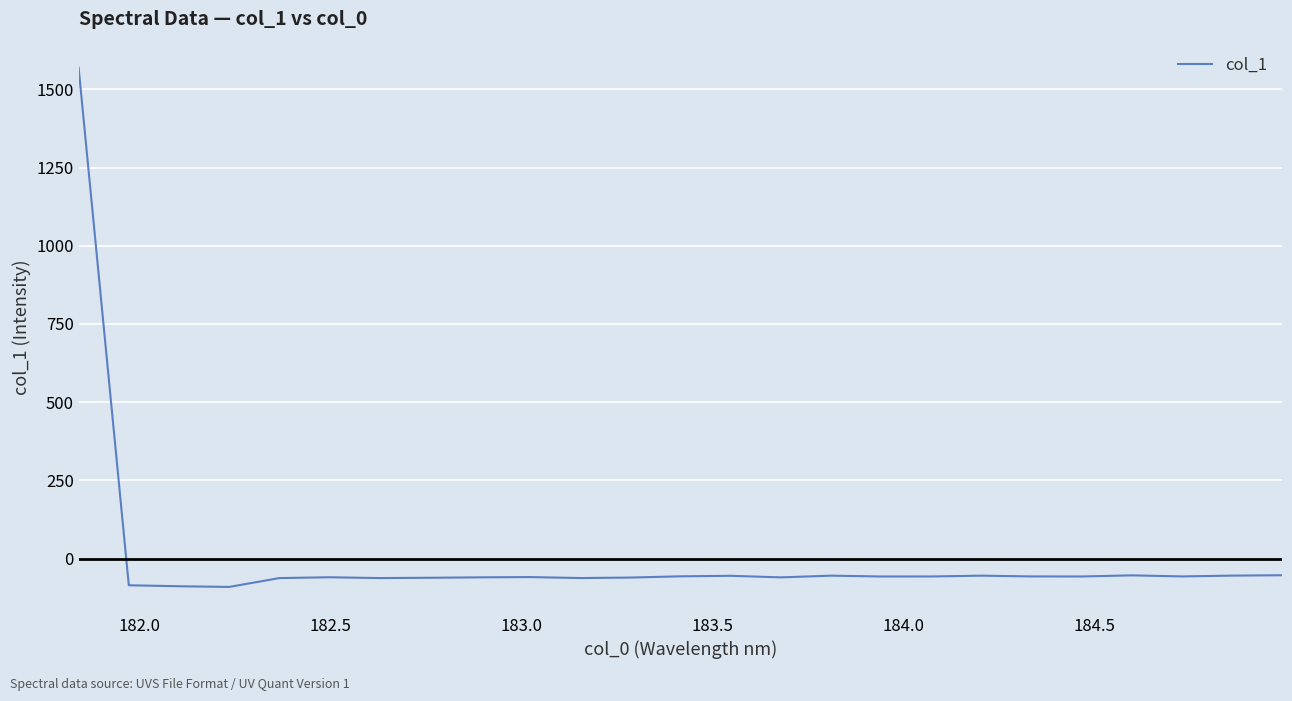

What is the minimum value shown in the chart?

-90.7